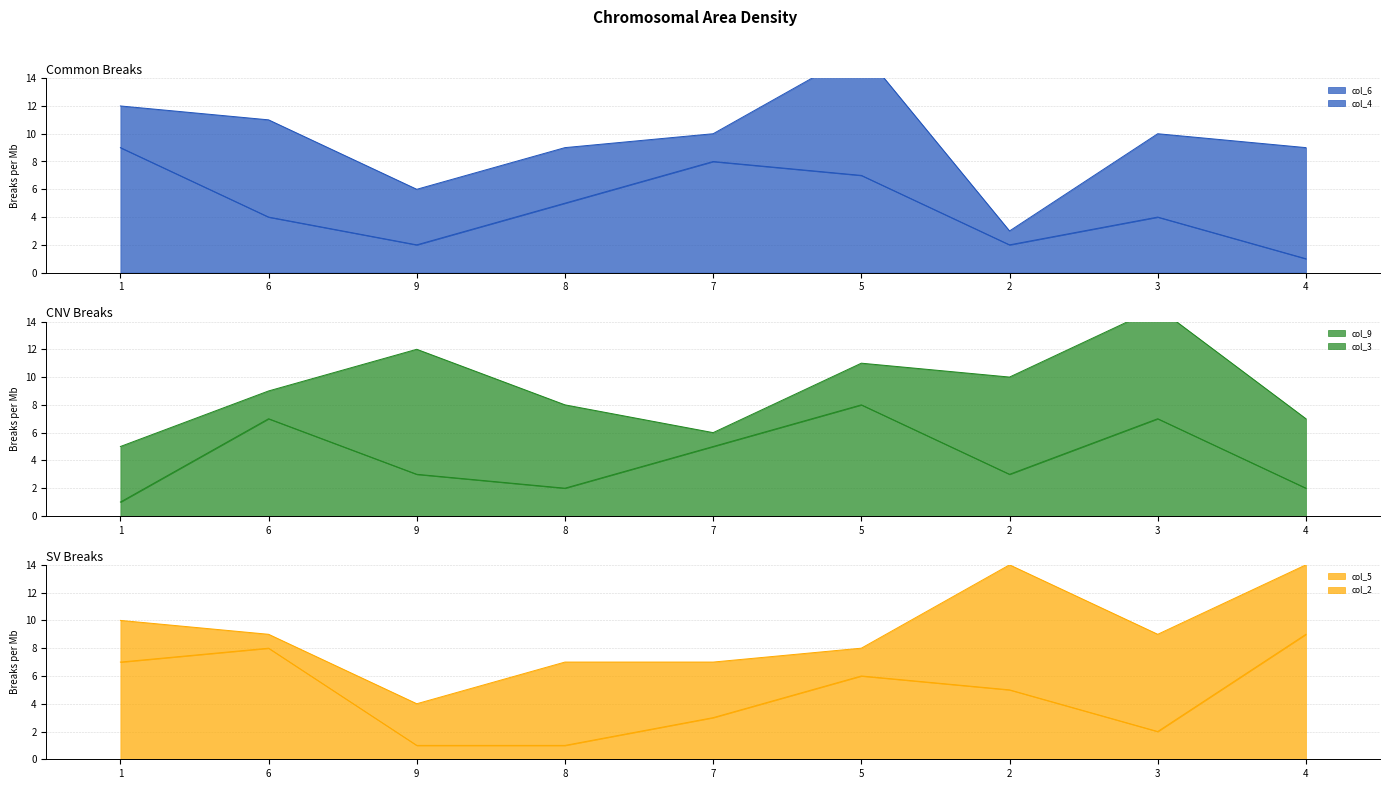

At which category does the chart reach its peak across all series?

1